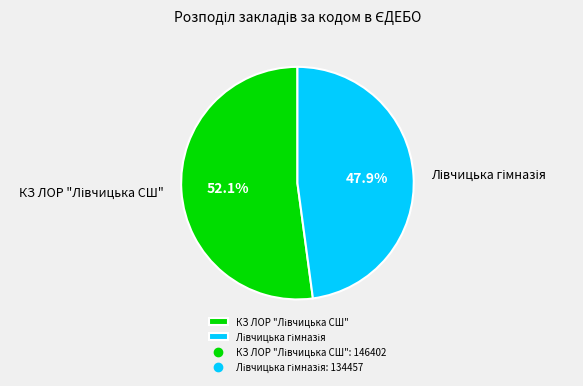

Does any single category account for the majority?

Yes